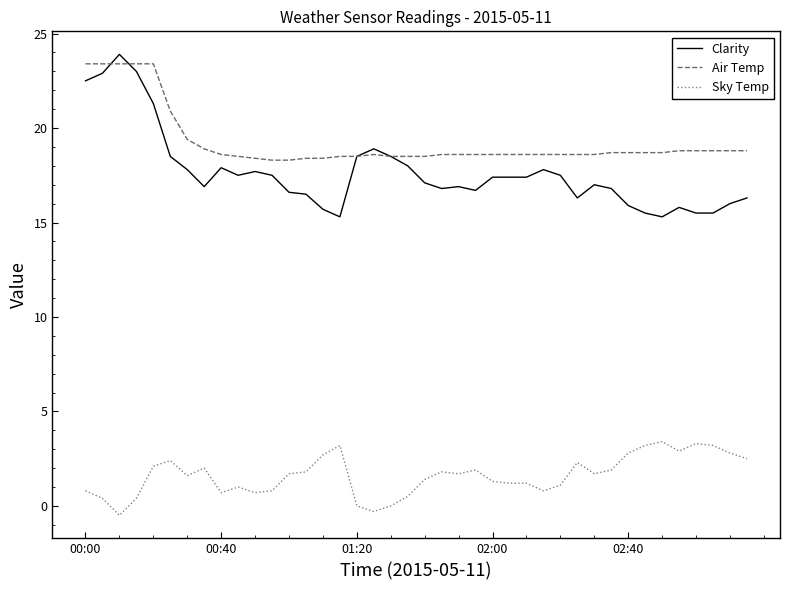

Which series has the largest range (max minus min)?

Clarity